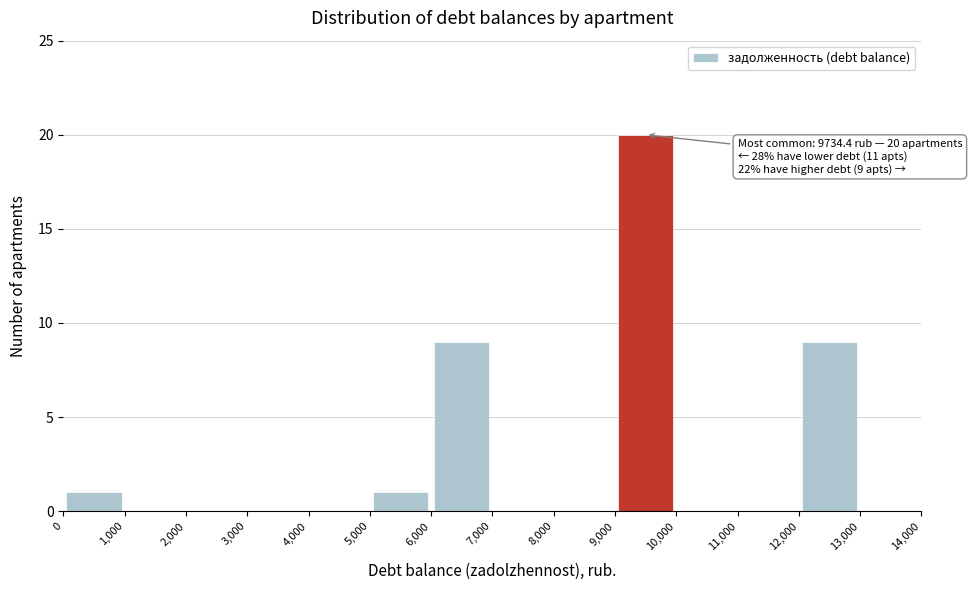

Over which range of the x-axis is the bar tallest?

9,000 to 10,000